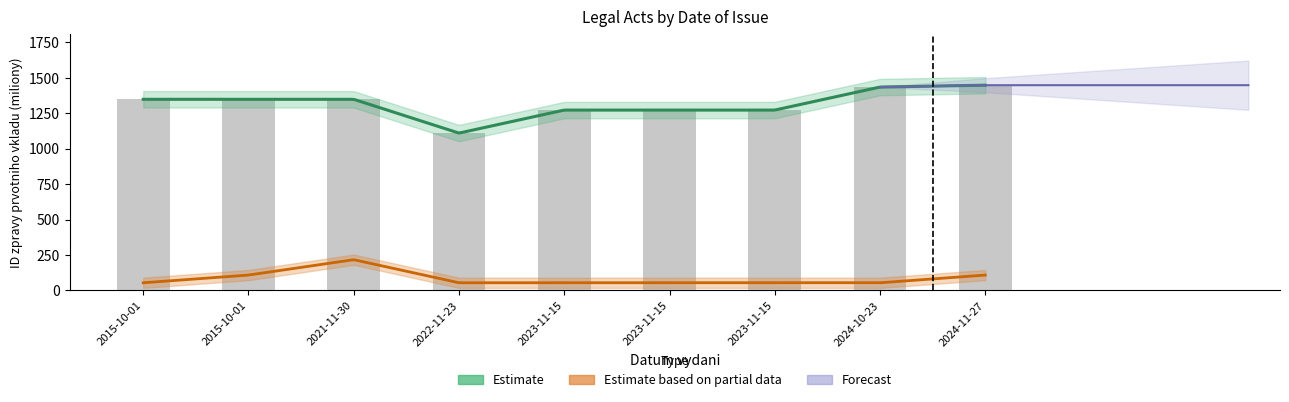

At which category does the chart reach its peak across all series?

2024-11-27